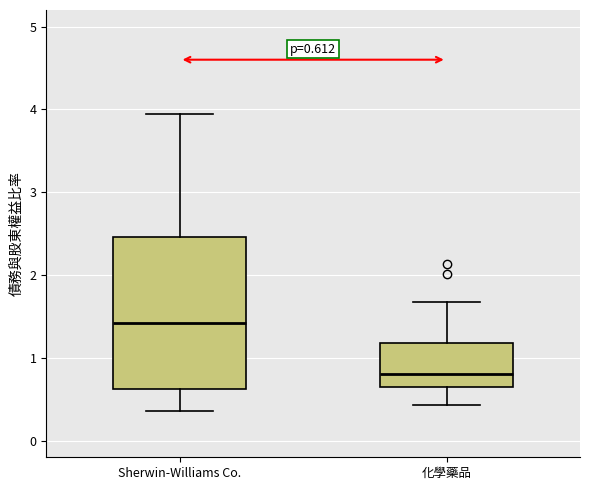

Which box is the tallest, from its lower edge to its upper edge?

Sherwin-Williams Co.